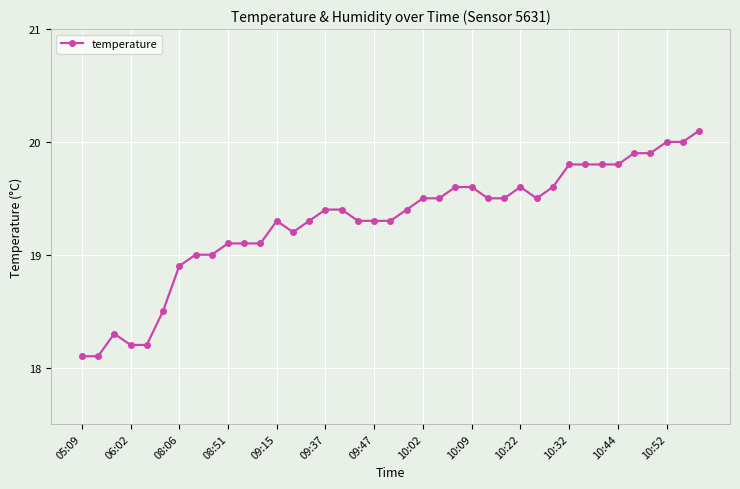

What is the average value?

19.3